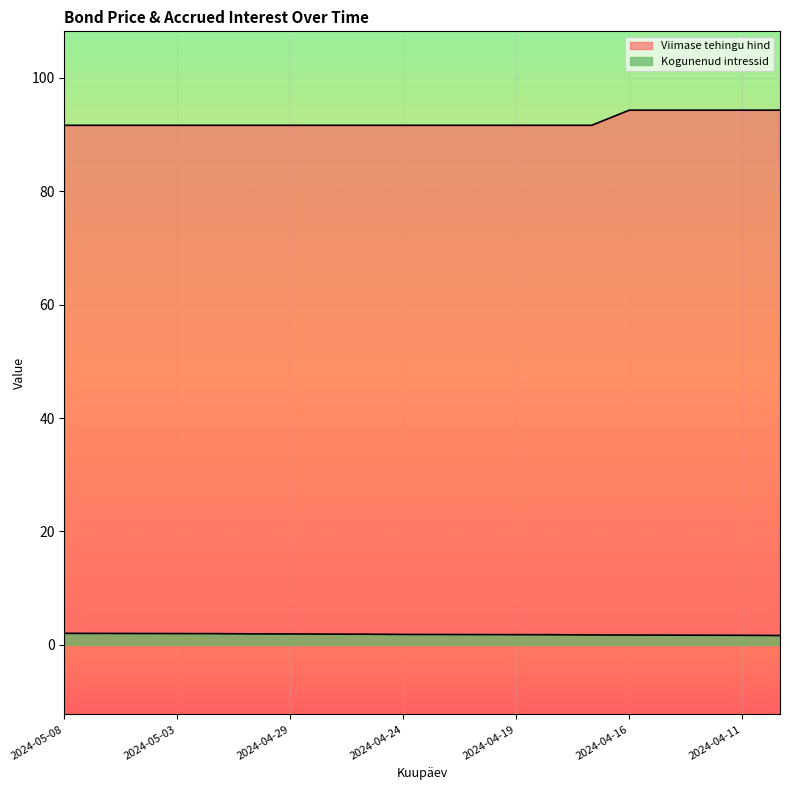

What is the value of the Viimase tehingu hind point at the 8th from the left?

91.6